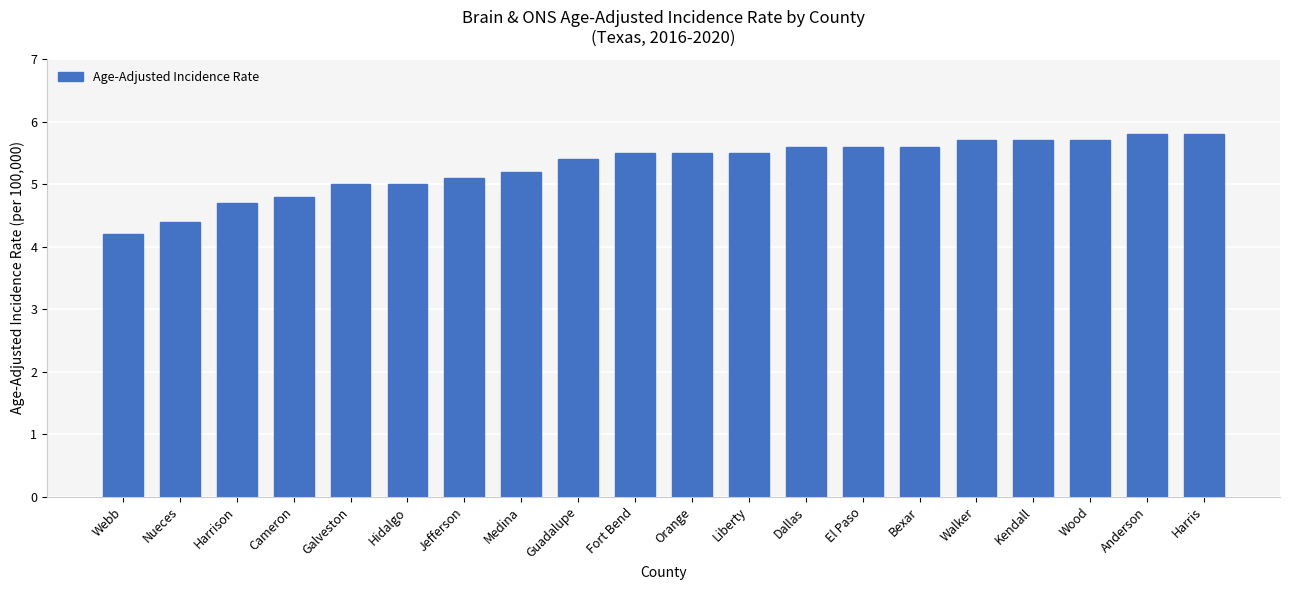

What is the difference between the maximum and minimum values?

1.6